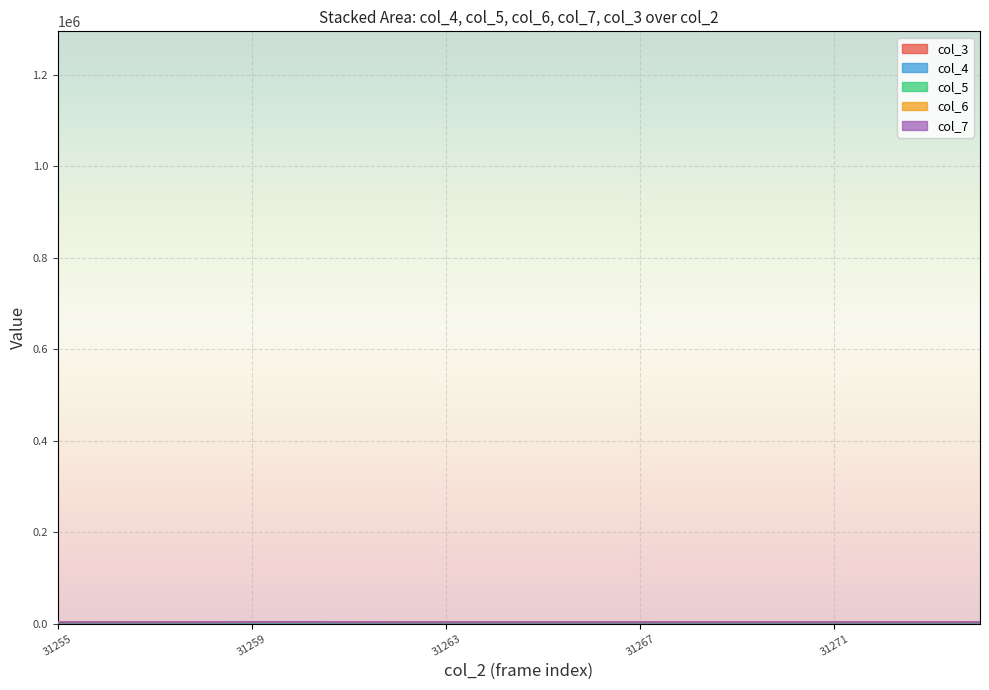

What is the value of the col_6 point at the 3rd from the left?

3533.2